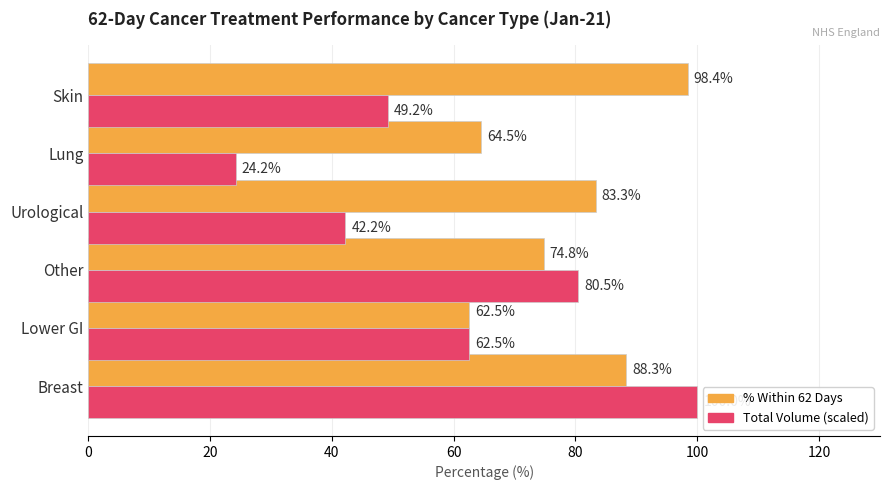

What is the difference between the highest and lowest values at Breast?

11.7